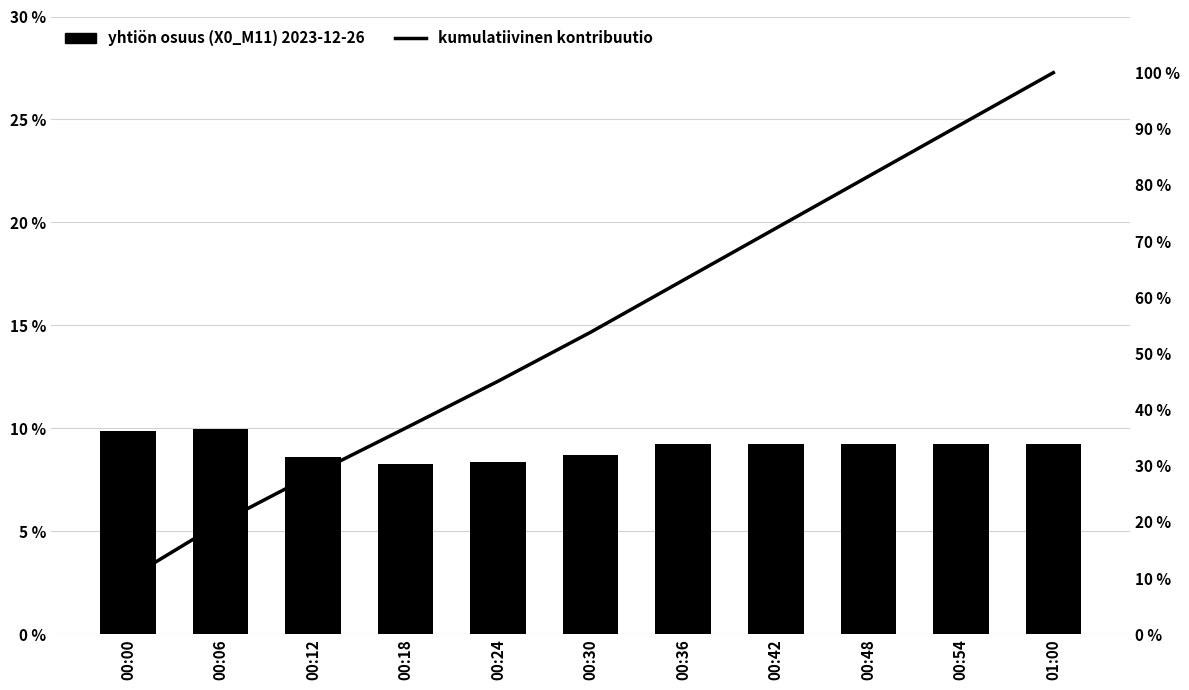

List the series in order of their overall mean, lowest first.

X0_M11 (PM10) share, cumulative kontribuutio